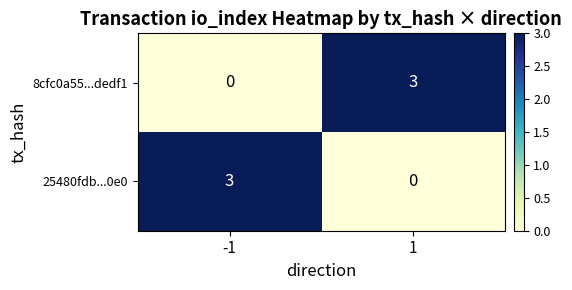

Reading right to left, what are all the values shown in this chart?

8cfc0a55...dedf1: 3	0
25480fdb...0e0: 0	3